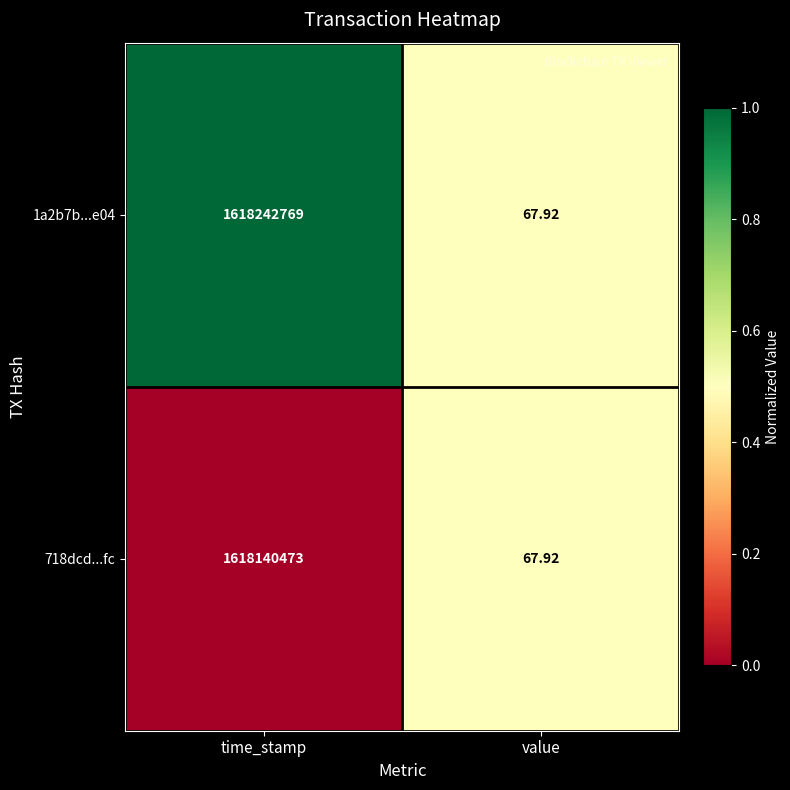

Which series has the largest total across all categories?

1a2b7b...e04